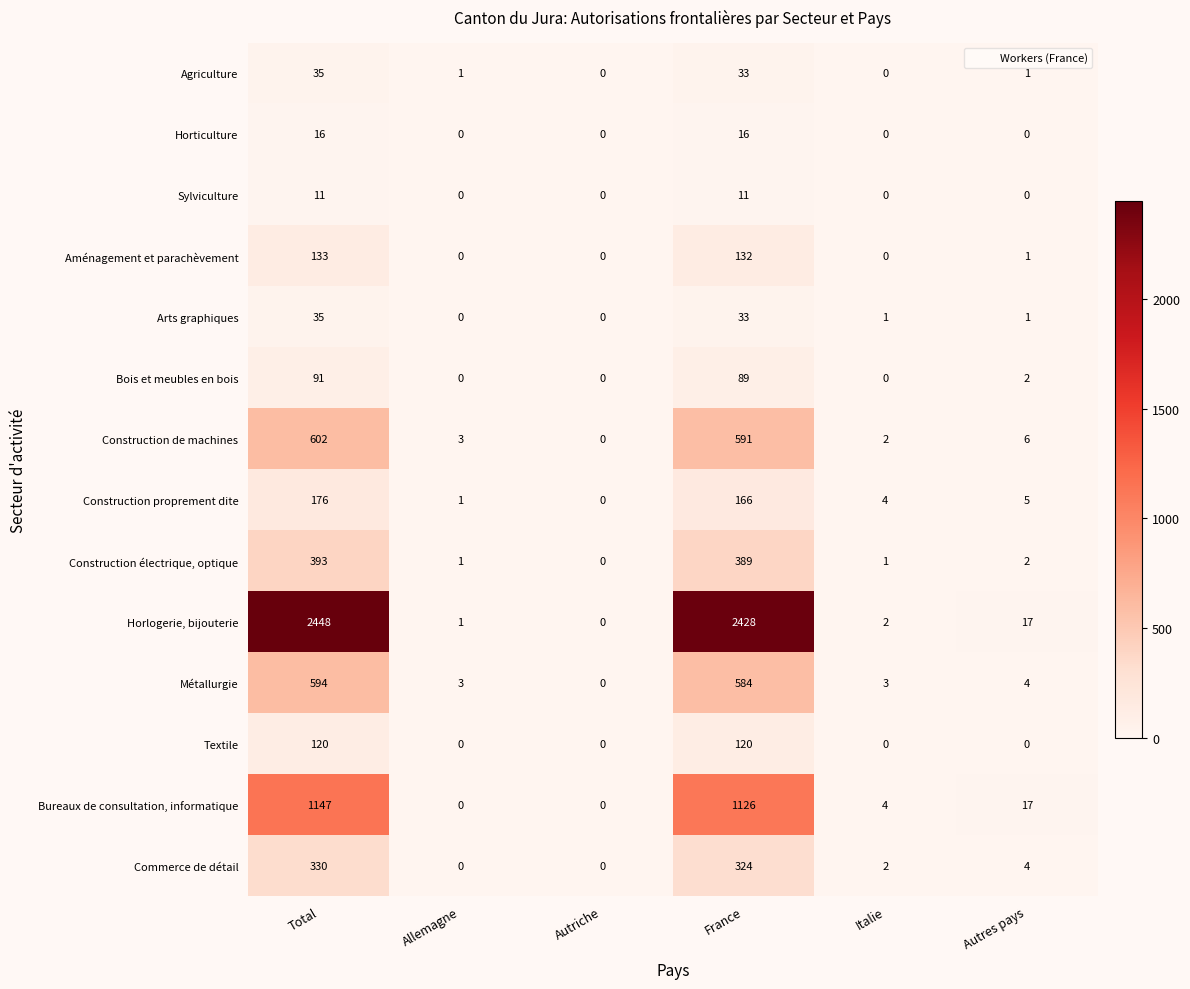

List the labels in order of Construction de machines value, largest first.

Total, France, Autres pays, Allemagne, Italie, Autriche